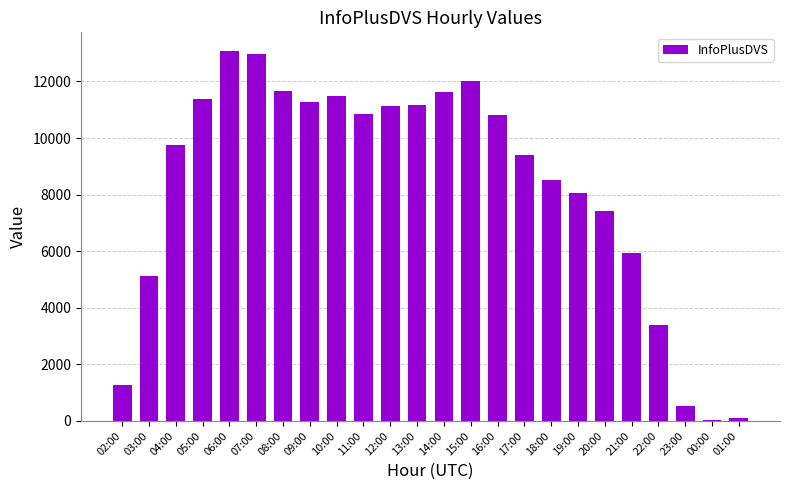

What is the ratio of the value at 17:00 to the value at 03:00?

1.8